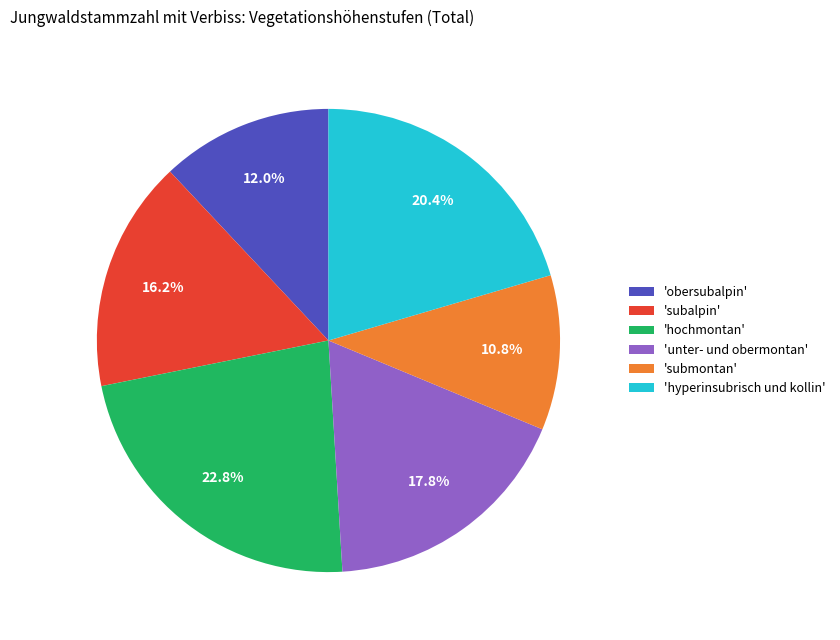

Between 'hochmontan' and 'unter- und obermontan', which is larger?

'hochmontan'